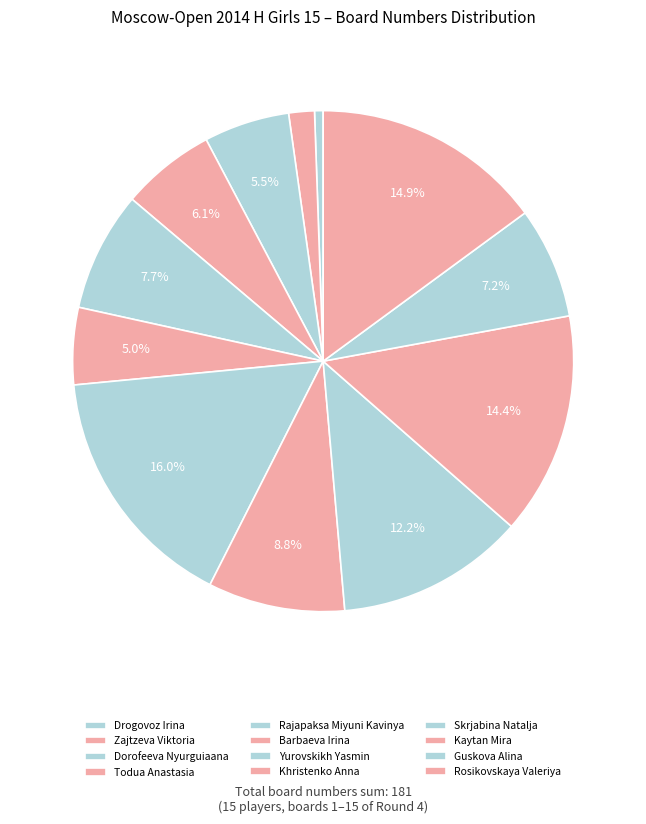

Between Dorofeeva Nyurguiaana and Rosikovskaya Valeriya, which is larger?

Rosikovskaya Valeriya